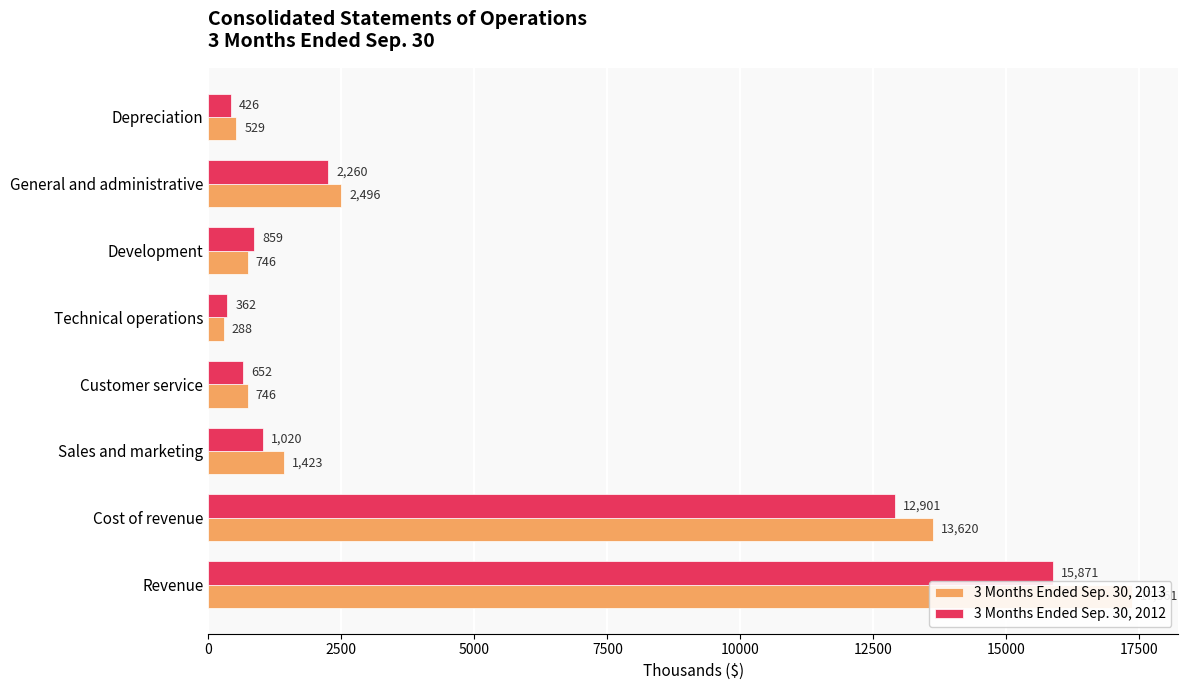

How many data points in 3 Months Ended Sep. 30, 2013 are above 1423?

3